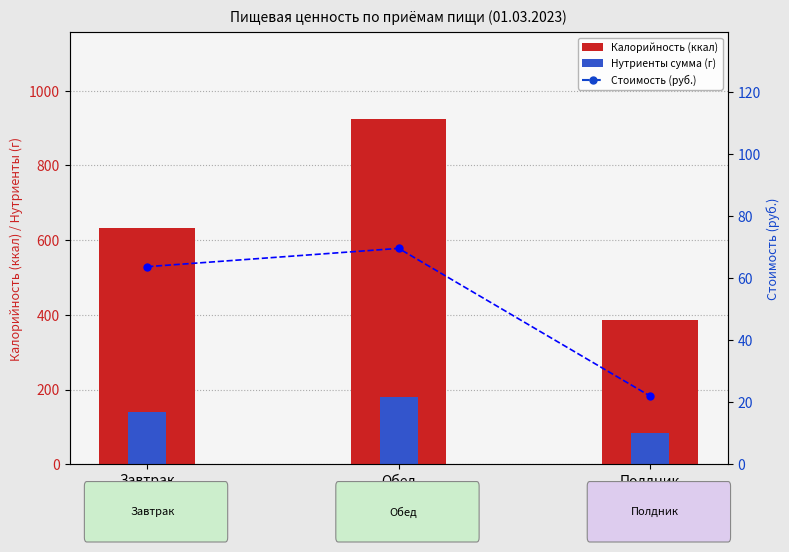

What is the value of the Калорийность (ккал) bar at the 3rd from the left?

386.9